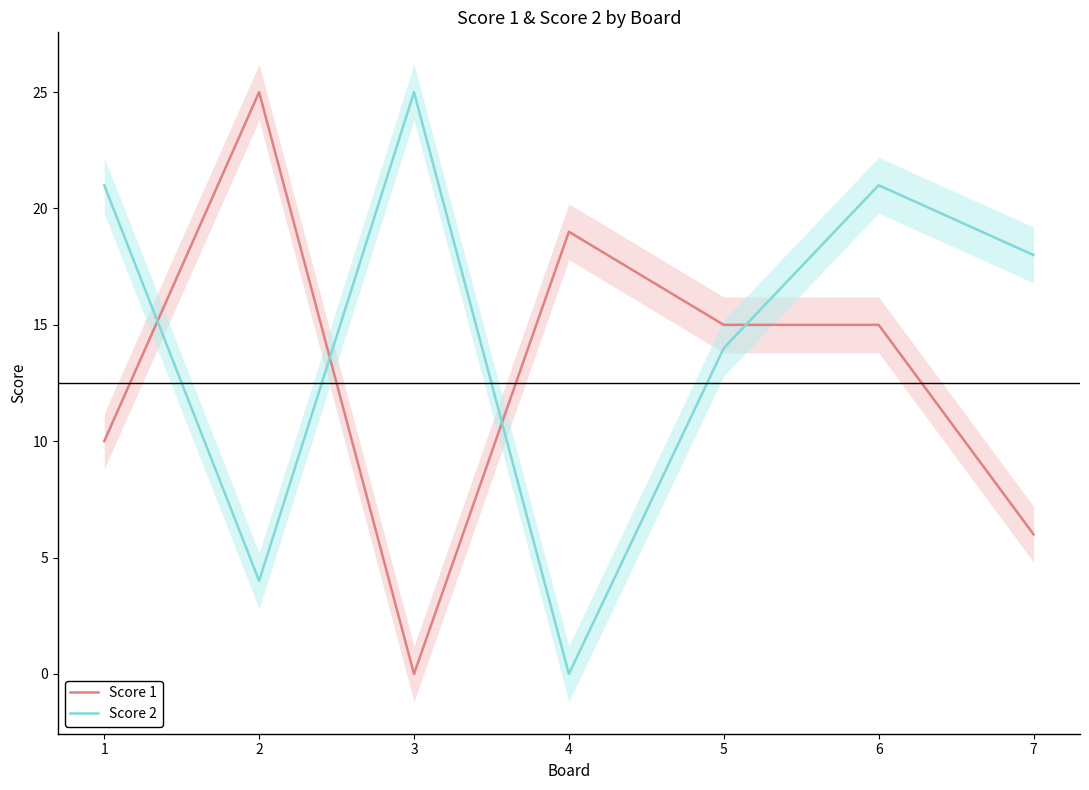

What is the sum of all Score 2 values?

103